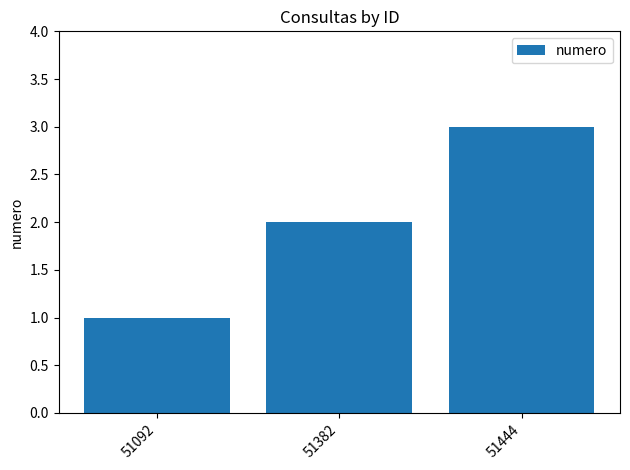

Count the values in the range 1 to 3.

3